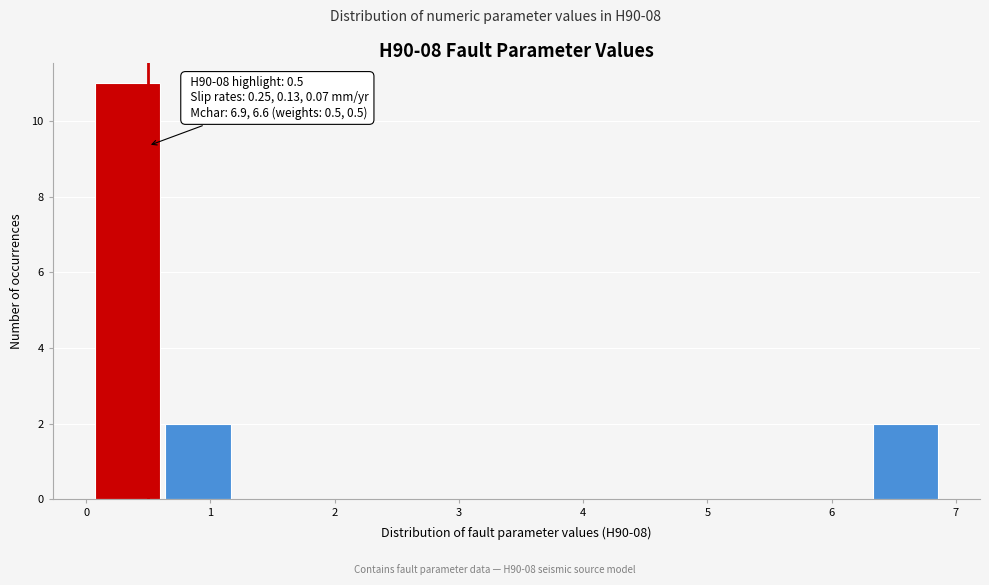

Over which range of the x-axis is the bar tallest?

0.1 to 0.6